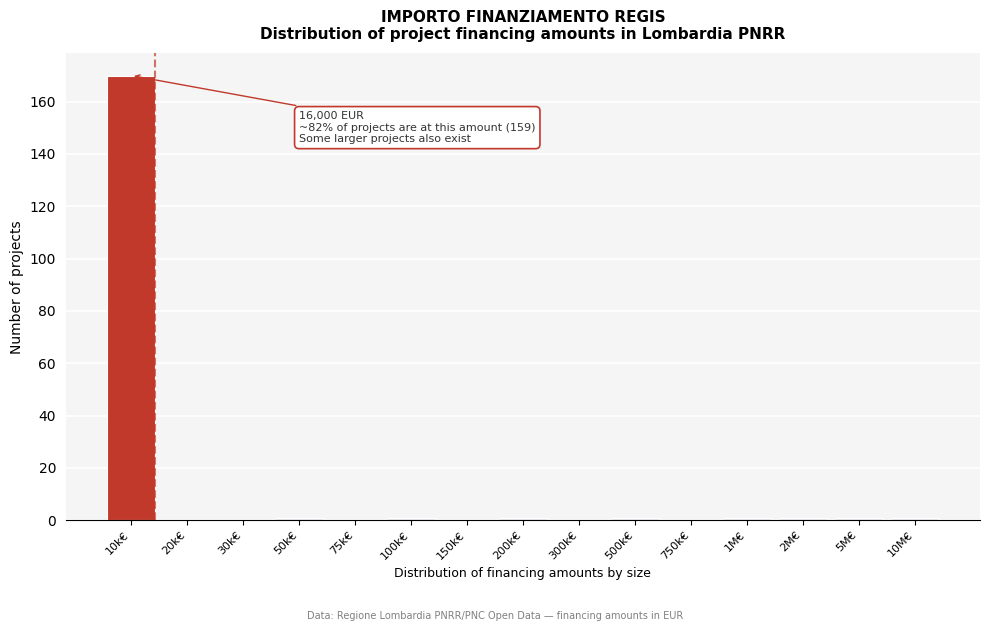

Reading right to left, extract all data points from this chart.

10M€=1	5M€=1	2M€=1	1M€=1	750k€=0	500k€=1	300k€=0	200k€=1	150k€=0	100k€=1	75k€=0	50k€=1	30k€=0	20k€=0	10k€=170